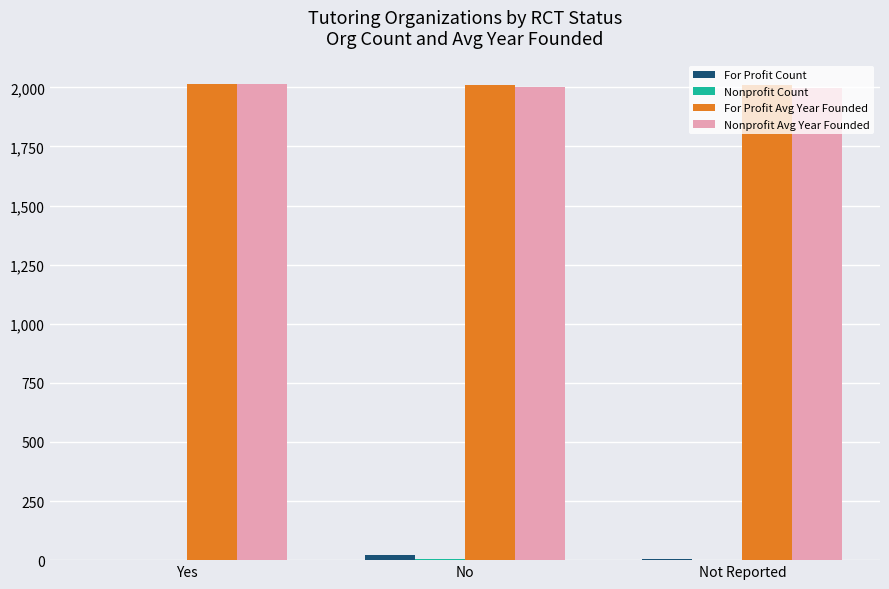

What is the sum of all For Profit Avg Year Founded values?

6032